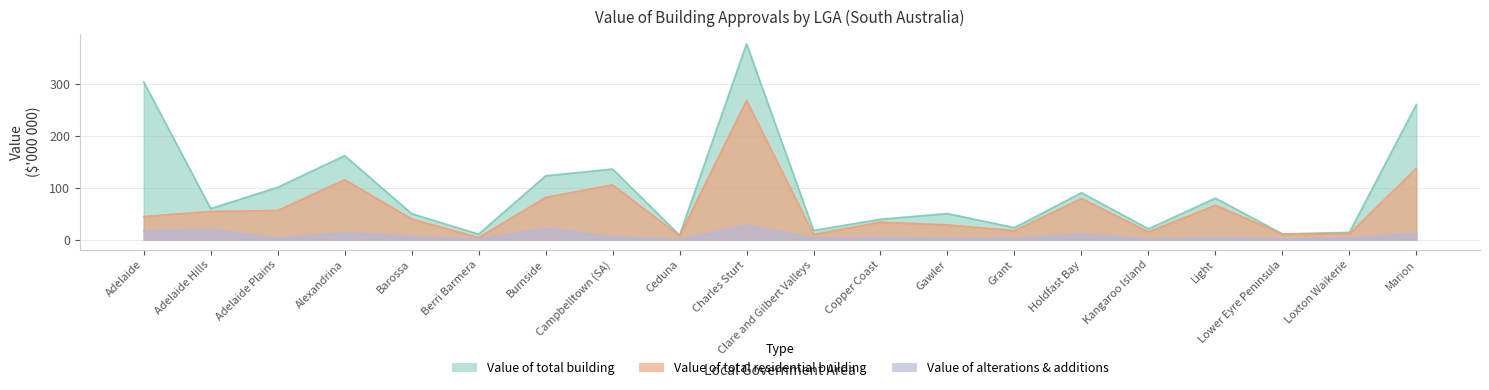

True or false: Value of total residential building has a value of 106.0 at Campbelltown (SA).

True